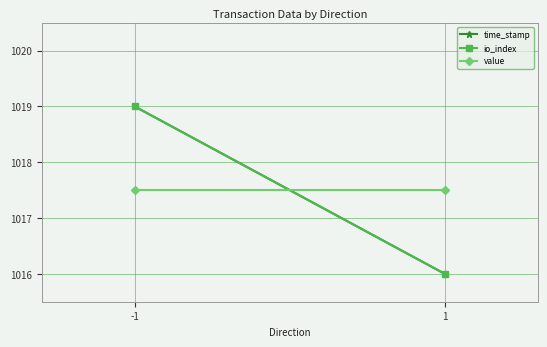

Rank the categories by time_stamp value from highest to lowest.

-1, 1